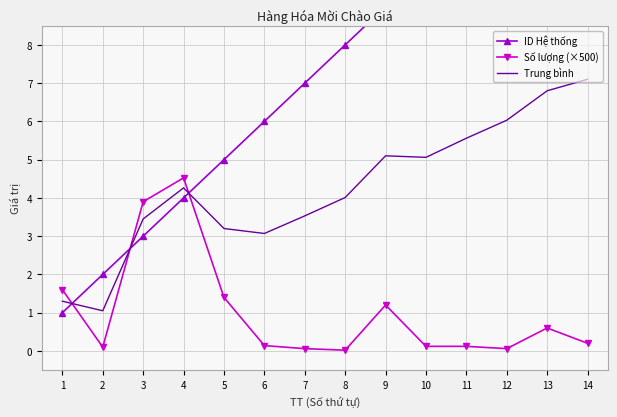

At which category does Số lượng (×500) reach its first local valley?

2